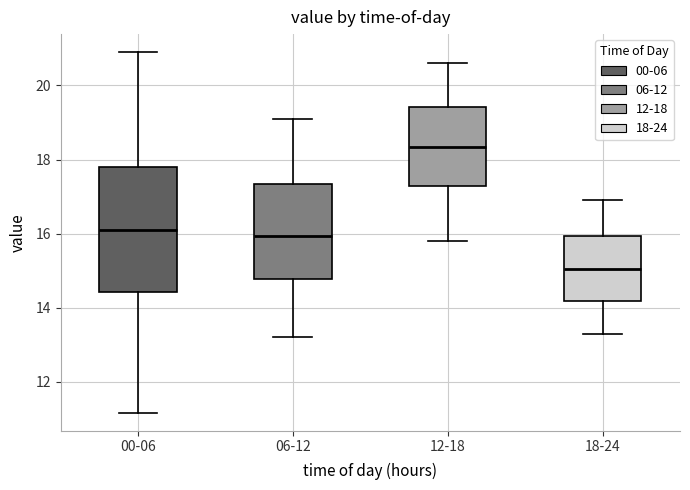

Reading left to right, read every box against the y-axis: the position of its median line, the range the box covers, and the ends of its whiskers. The values are not printed on the chart, so give them approximately, as read against the axis.

00-06: median 16.2, box 14.4 to 17.8, whiskers 11.2 to 21.0
06-12: median 16.0, box 14.8 to 17.4, whiskers 13.2 to 19.2
12-18: median 18.4, box 17.2 to 19.4, whiskers 15.8 to 20.6
18-24: median 15.0, box 14.2 to 16.0, whiskers 13.4 to 17.0